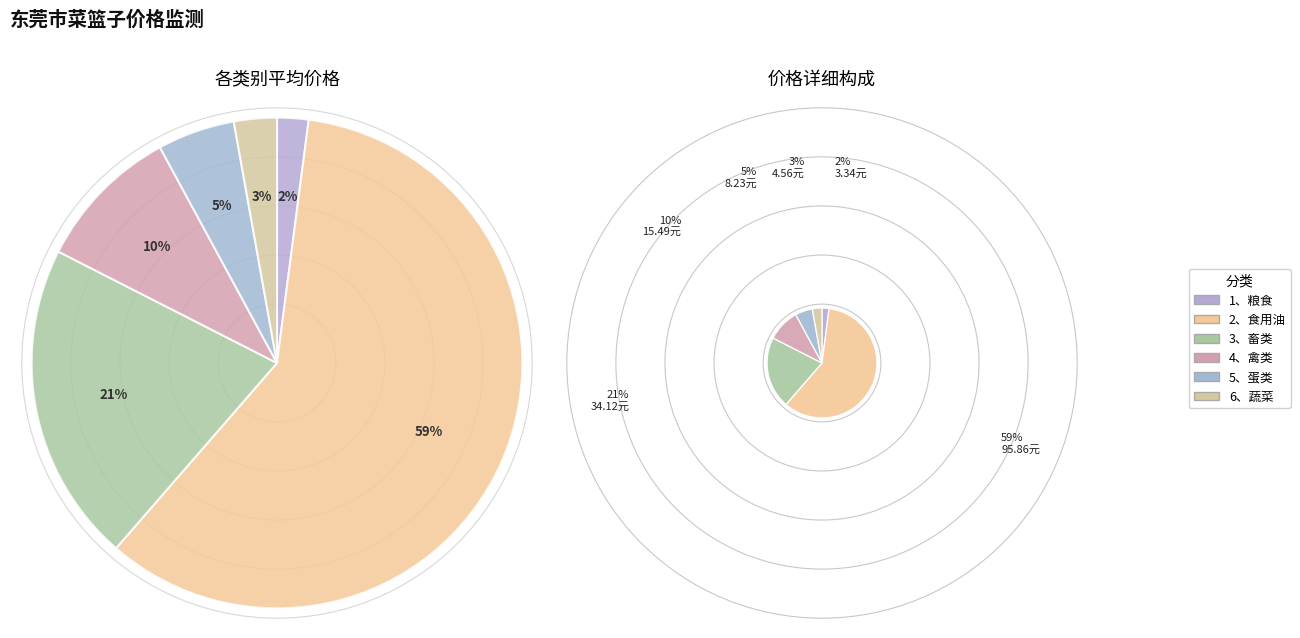

Approximately how many times larger is the value at 3、畜类 compared to 6、蔬菜?

7.5